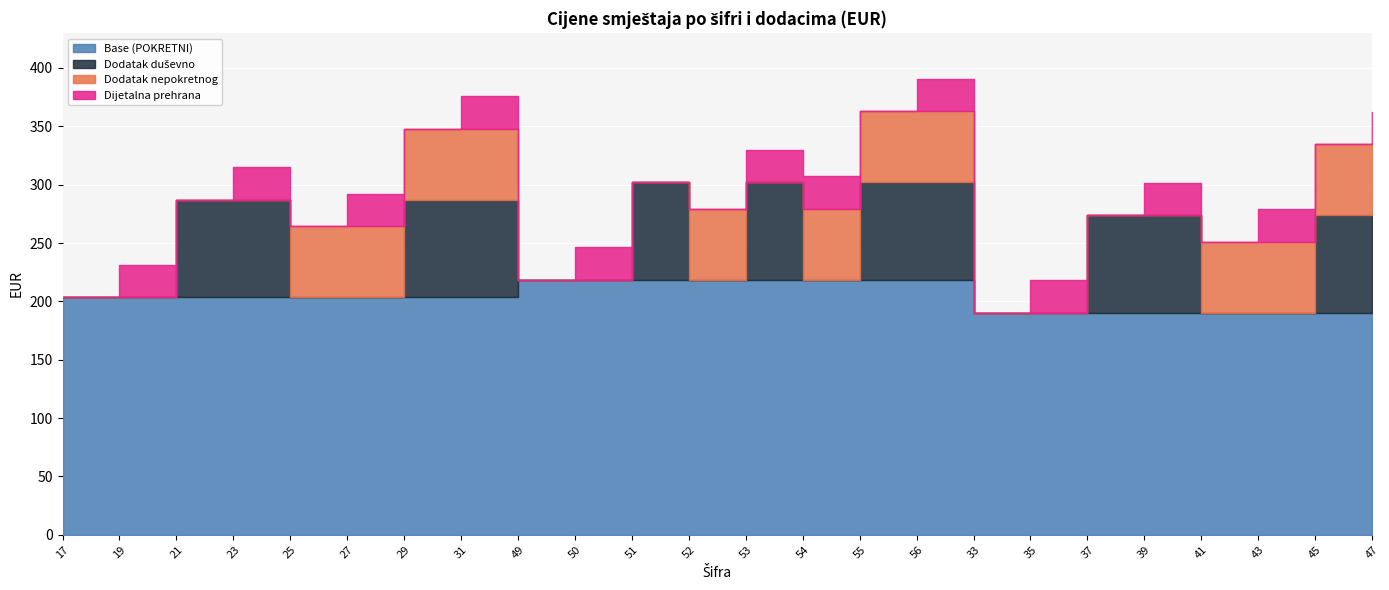

Reading right to left, extract all data points from this chart.

Base (POKRETNI): 47=190.2	45=190.2	43=190.2	41=190.2	39=190.2	37=190.2	35=190.2	33=190.2	56=218.6	55=218.6	54=218.6	53=218.6	52=218.6	51=218.6	50=218.6	49=218.6	31=203.5	29=203.5	27=203.5	25=203.5	23=203.5	21=203.5	19=203.5	17=203.5
Dodatak duševno: 47=83.5	45=83.5	43=0.0	41=0.0	39=83.5	37=83.5	35=0.0	33=0.0	56=83.5	55=83.5	54=0.0	53=83.5	52=0.0	51=83.5	50=0.0	49=0.0	31=83.5	29=83.5	27=0.0	25=0.0	23=83.5	21=83.5	19=0.0	17=0.0
Dodatak nepokretnog: 47=60.8	45=60.8	43=60.8	41=60.8	39=0.0	37=0.0	35=0.0	33=0.0	56=60.8	55=60.8	54=60.8	53=0.0	52=60.8	51=0.0	50=0.0	49=0.0	31=60.8	29=60.8	27=60.8	25=60.8	23=0.0	21=0.0	19=0.0	17=0.0
Dijetalna prehrana: 47=27.9	45=0.0	43=27.9	41=0.0	39=27.9	37=0.0	35=27.9	33=0.0	56=27.9	55=0.0	54=27.9	53=27.9	52=0.0	51=0.0	50=27.9	49=0.0	31=27.9	29=0.0	27=27.9	25=0.0	23=27.9	21=0.0	19=27.9	17=0.0